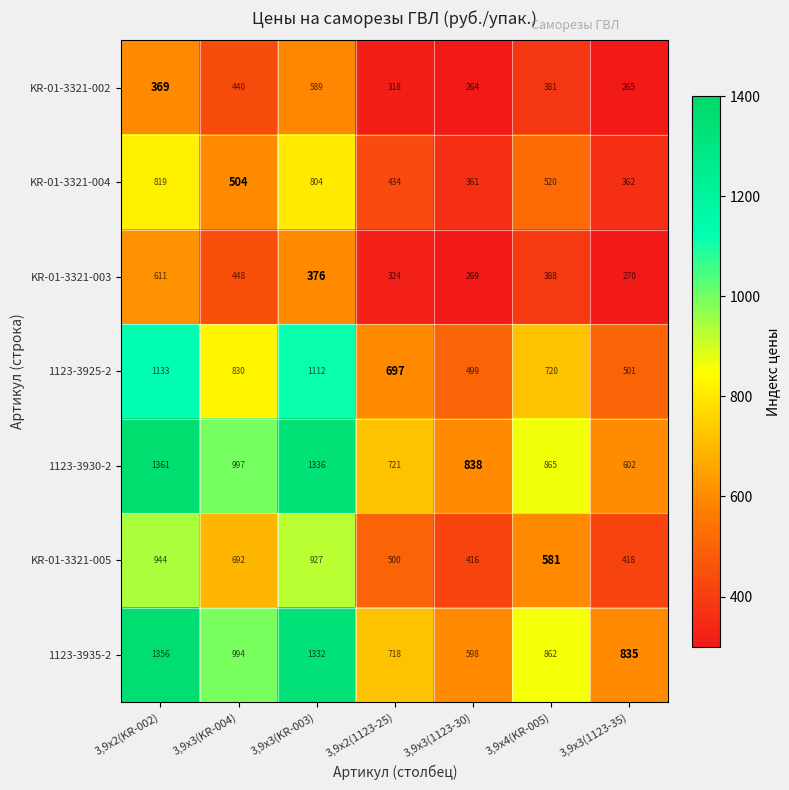

What is the greatest value displayed?

1361